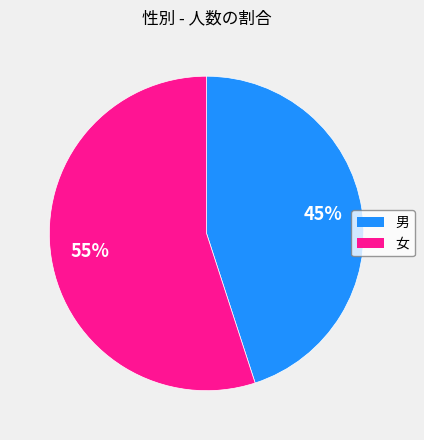

To the nearest percent, what is the combined percentage of 女 and 男?

100%